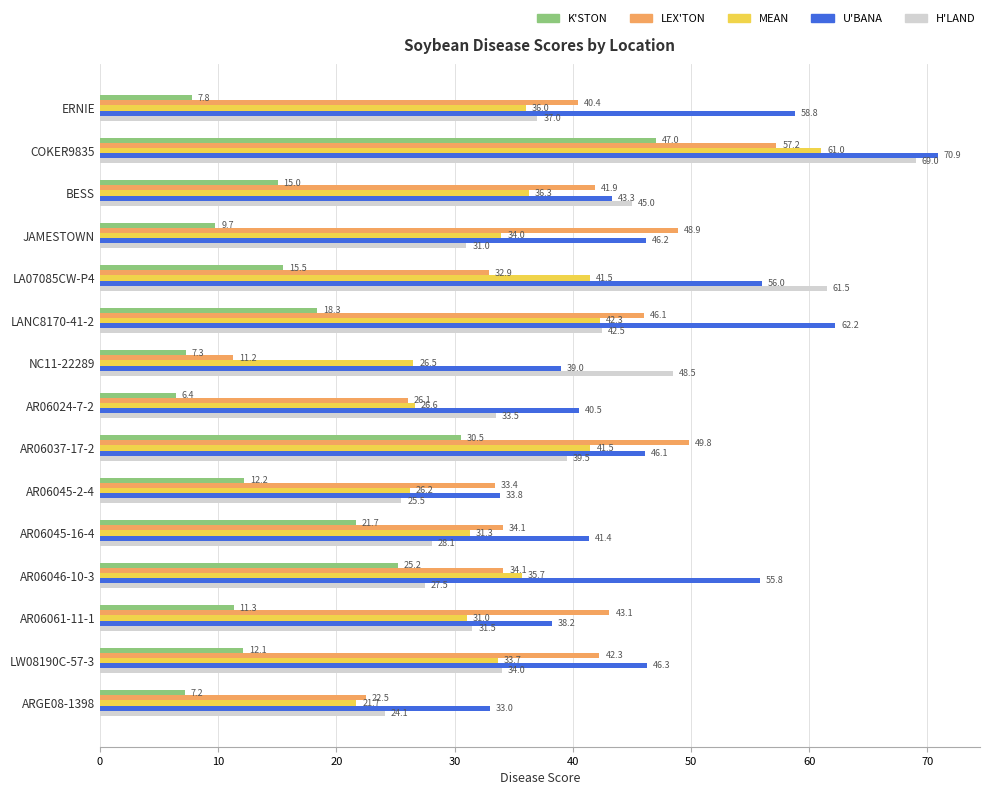

What are all the series names shown in the legend?

K'STON, LEX'TON, MEAN, U'BANA, H'LAND